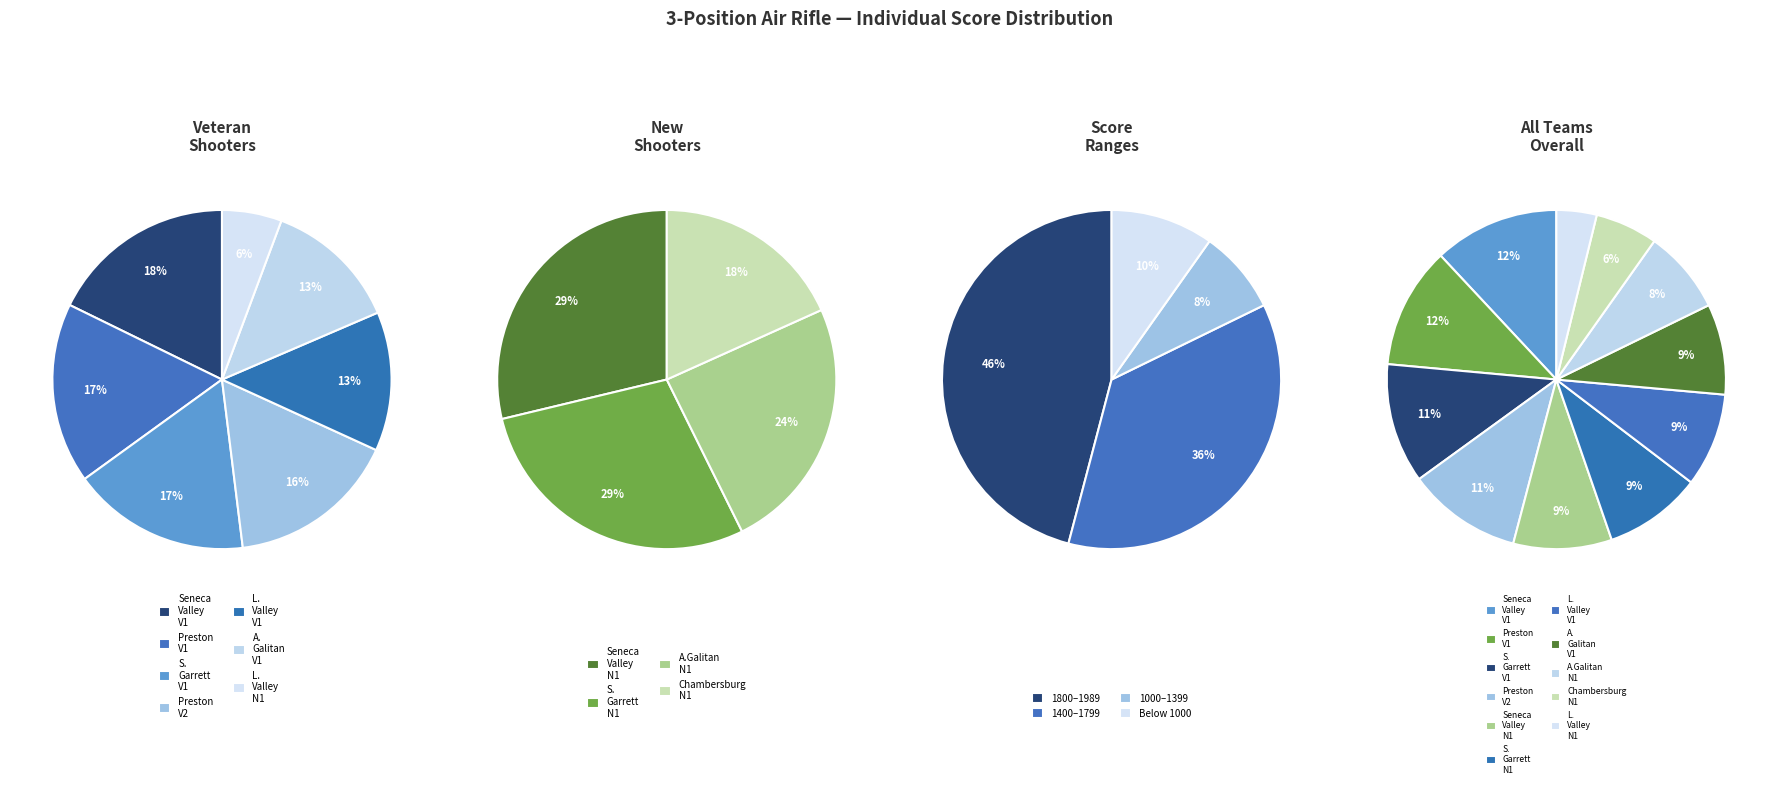

To the nearest percent, what is the average slice percentage?

9%